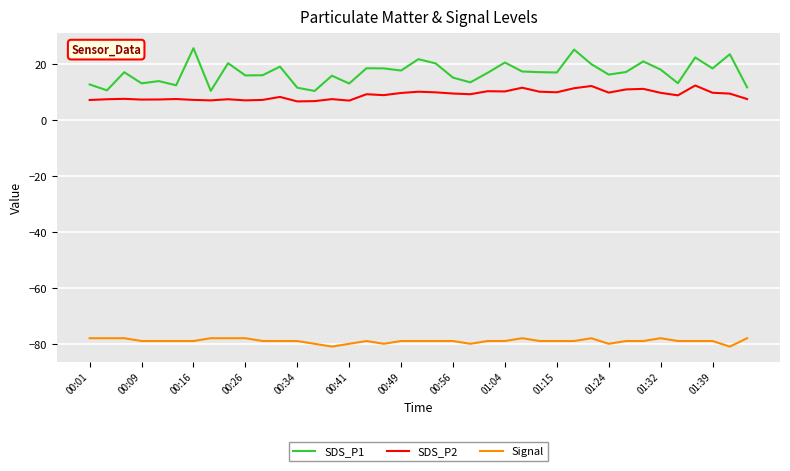

Rank the series by their maximum value, from lowest to highest.

Signal, SDS_P2, SDS_P1